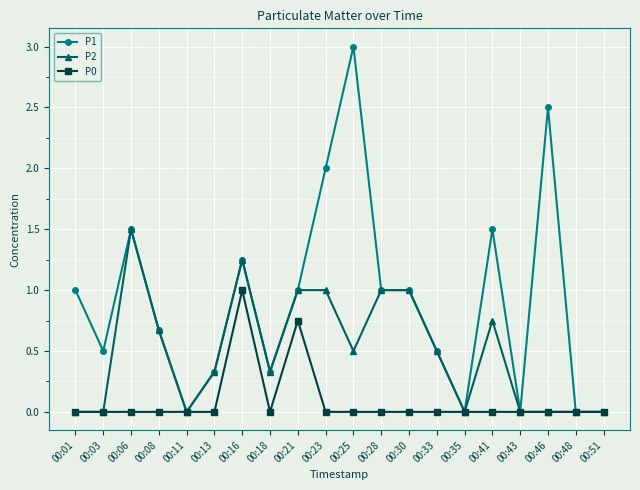

How many P0 values are between 0 and 1?

20